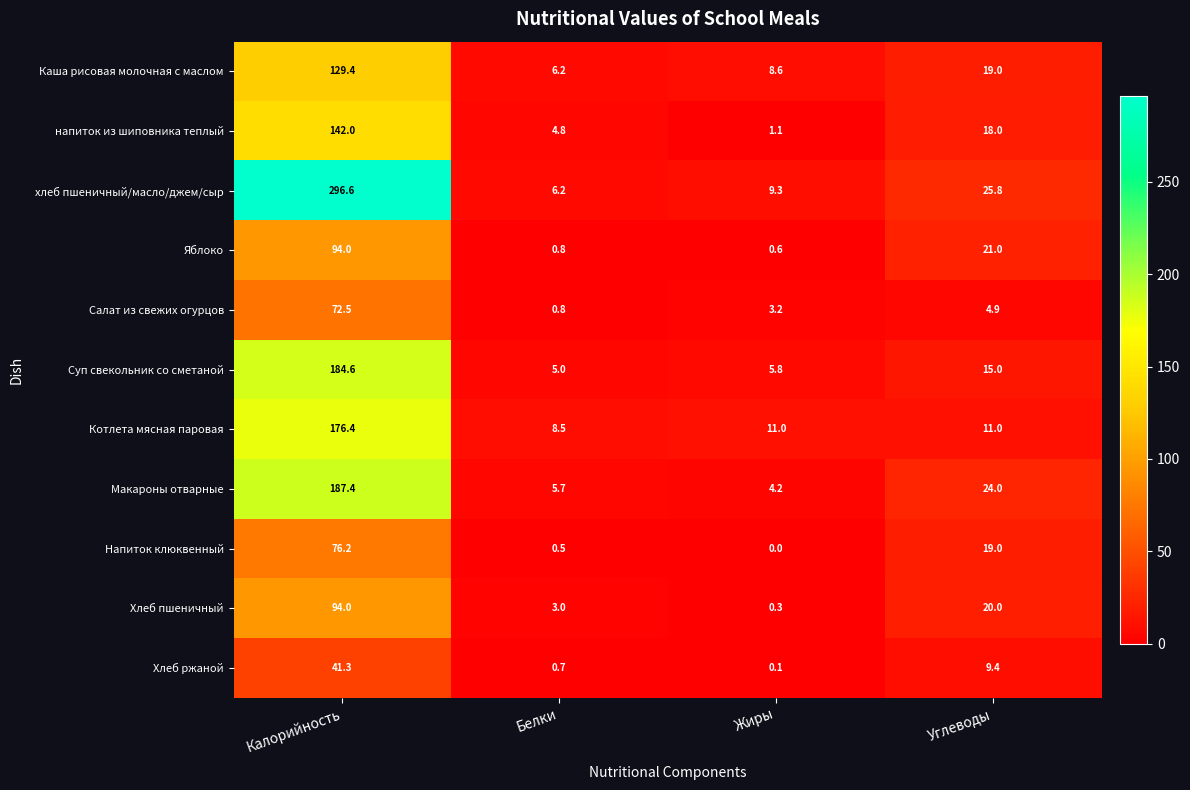

What is the average value of the напиток из шиповника теплый series?

41.5